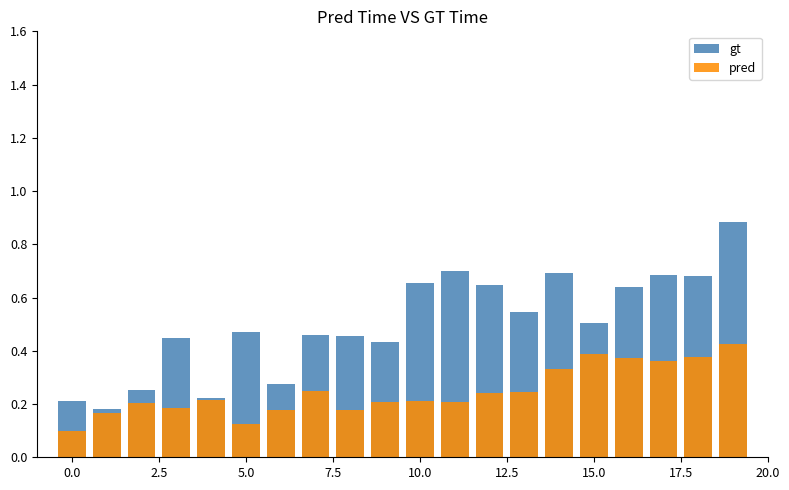

What is the value of the pred bar at the 4th from the left?

0.2